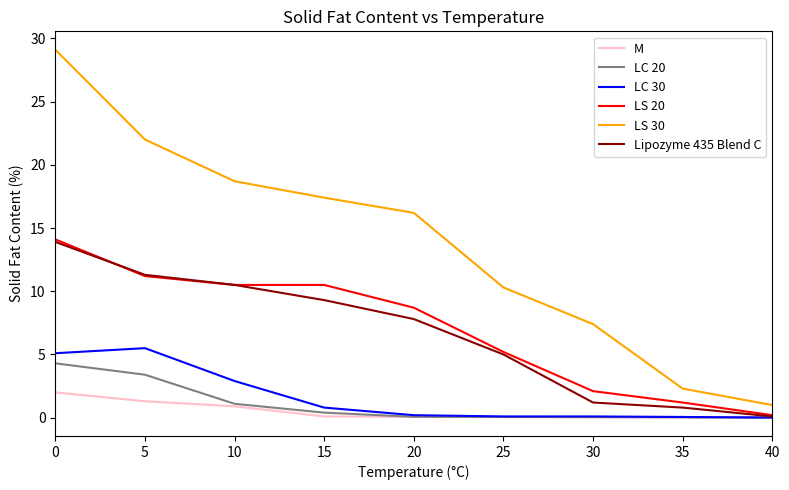

Which series has the largest total across all categories?

LS 30